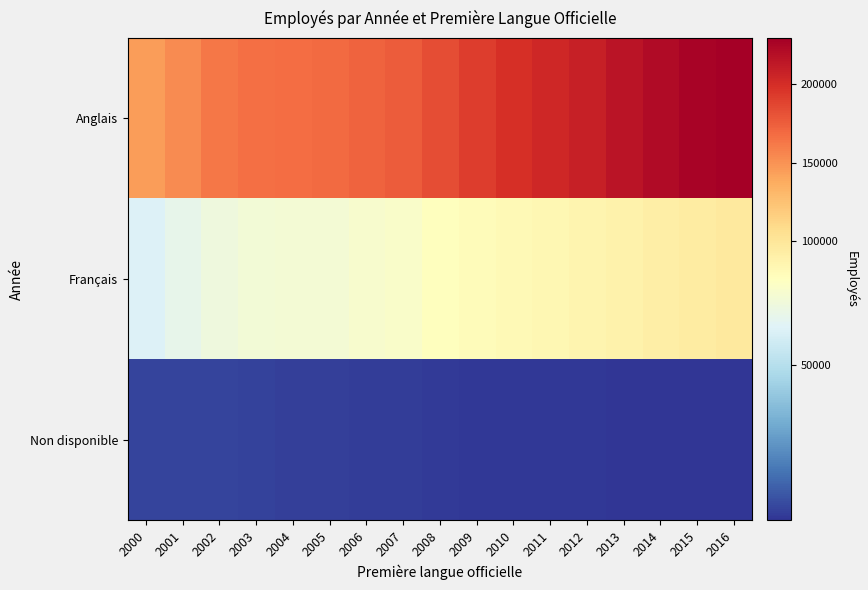

Which series has the widest spread of values?

Anglais